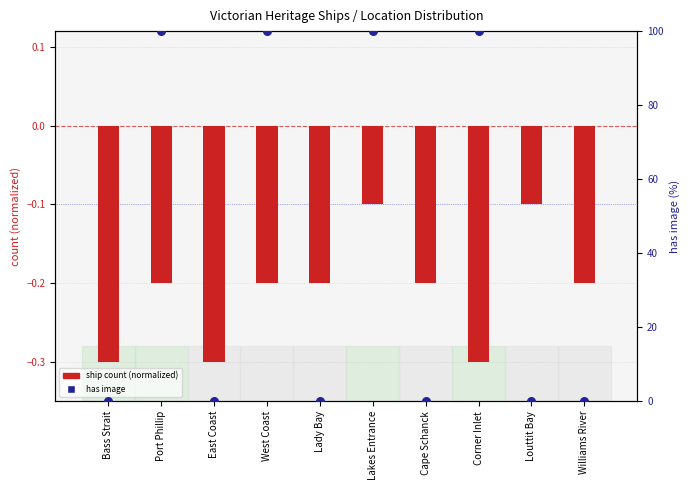

Which series reaches the minimum Y coordinate?

ship count (normalized)